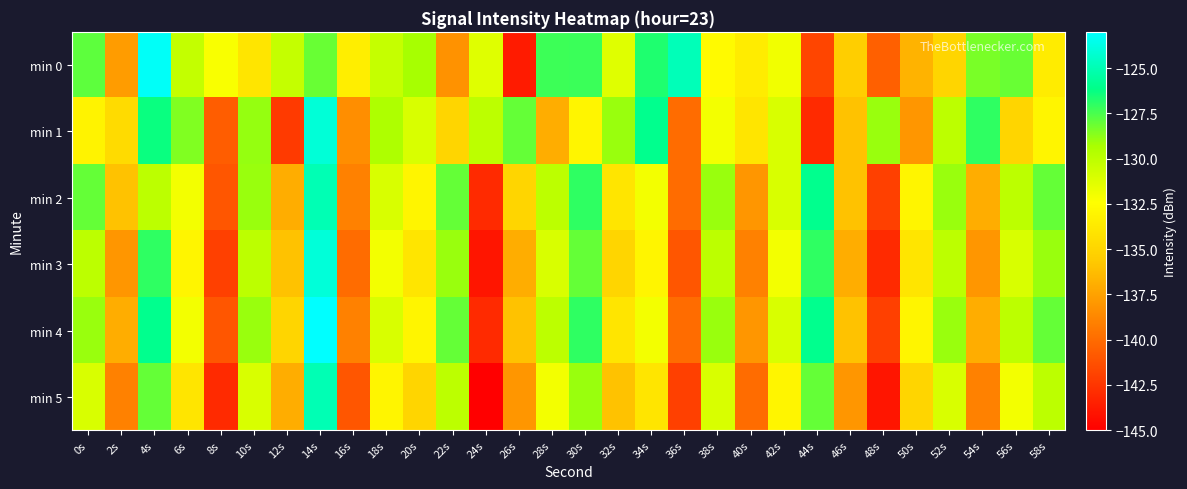

At which category is the sum across all series the highest?

14s